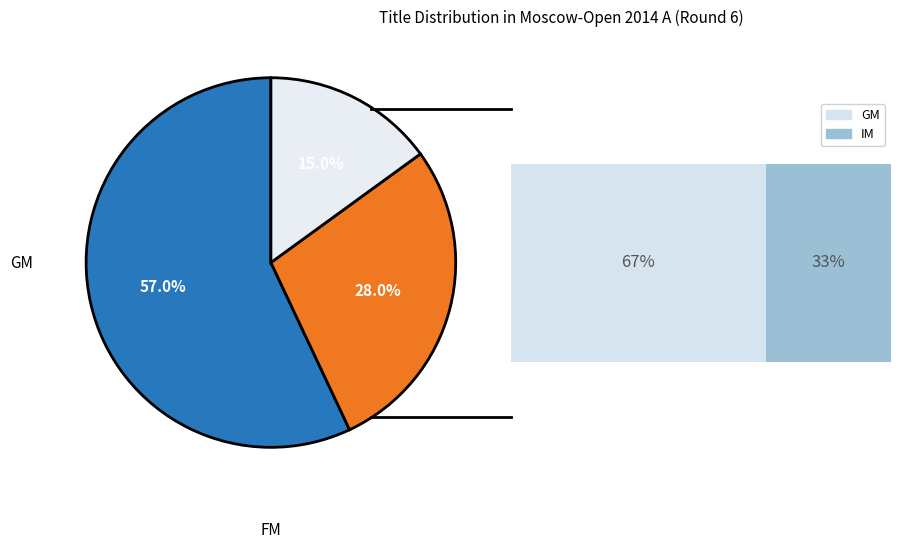

What percentage is NOT represented by FM?

85.0%